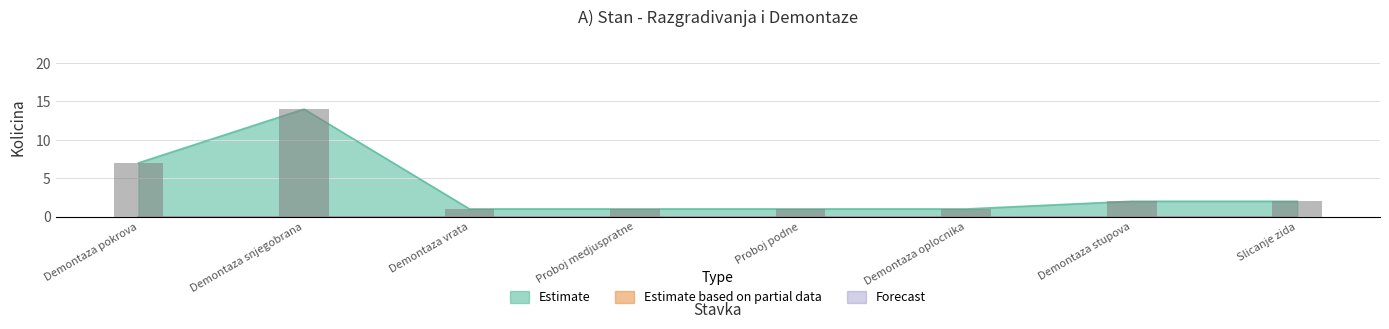

Are the bars grouped side by side (vs. stacked)?

Yes